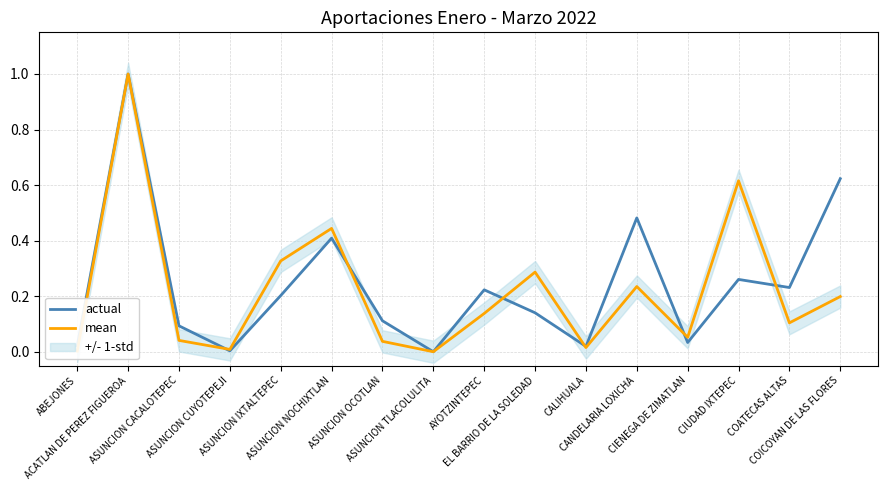

Where do mean and actual first cross each other?

ASUNCION CACALOTEPEC and ASUNCION CUYOTEPEJI